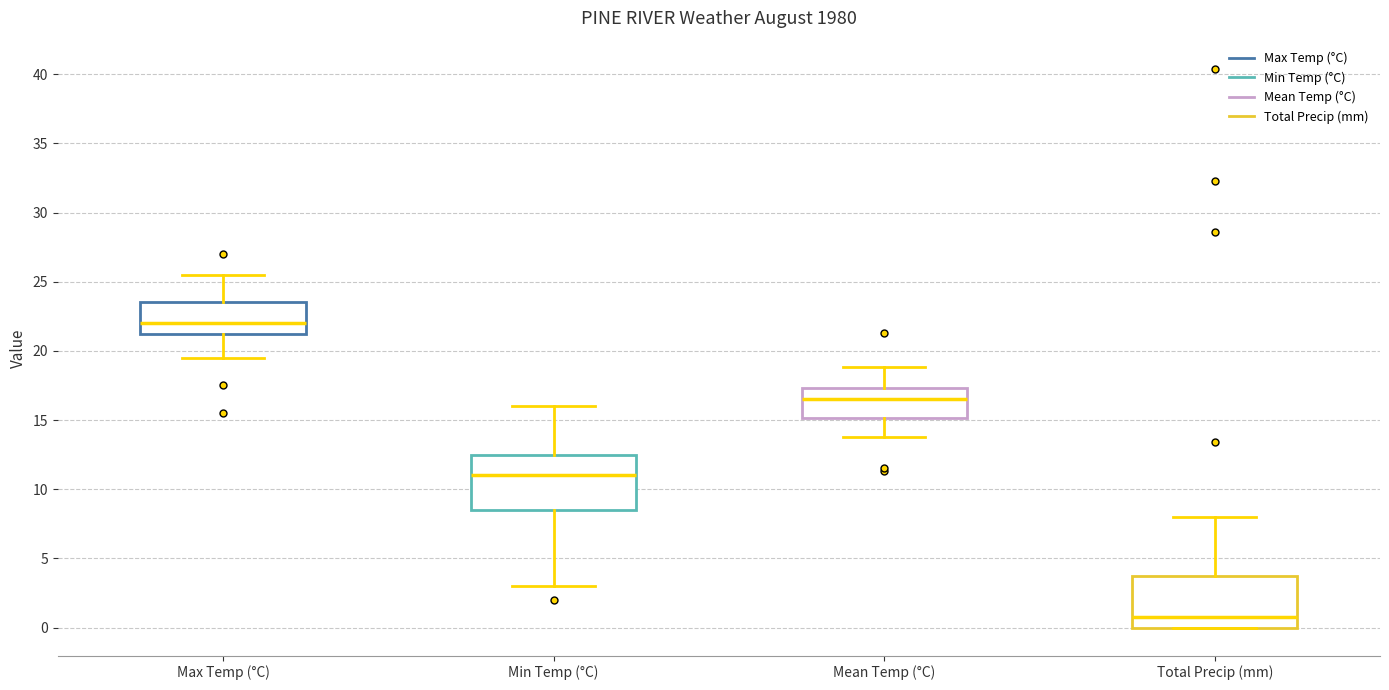

Which box's median line is the lowest?

Total Precip (mm)